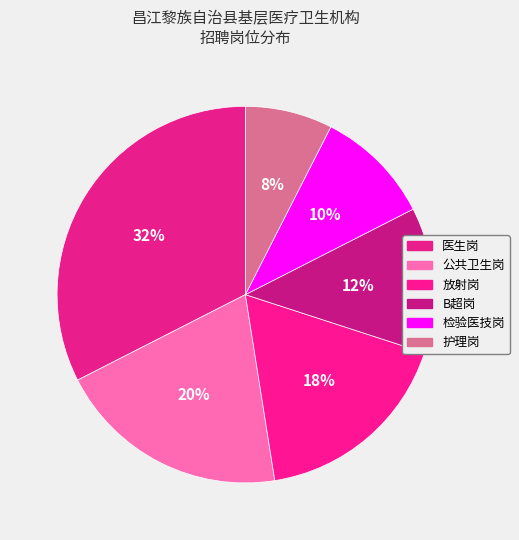

How many segments does this pie chart have?

6